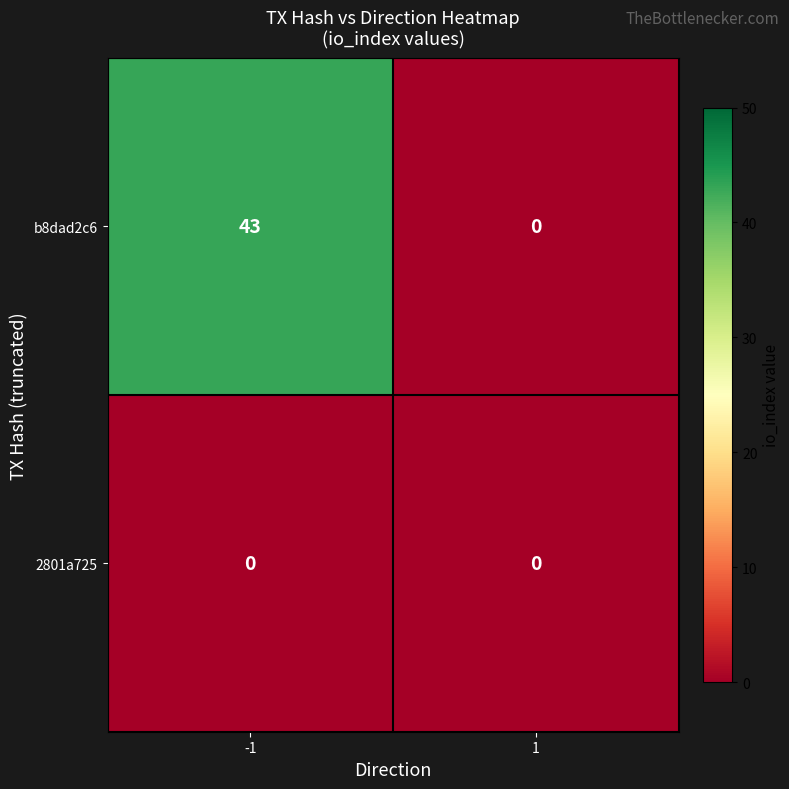

The b8dad2c6 series shows 0 at 1. True or false?

True